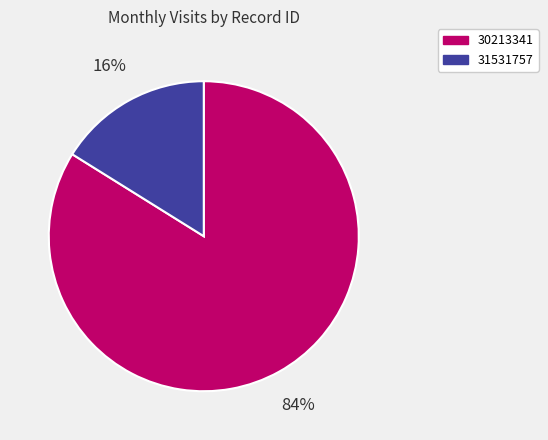

True or false: 30213341 accounts for 76% of the total.

False